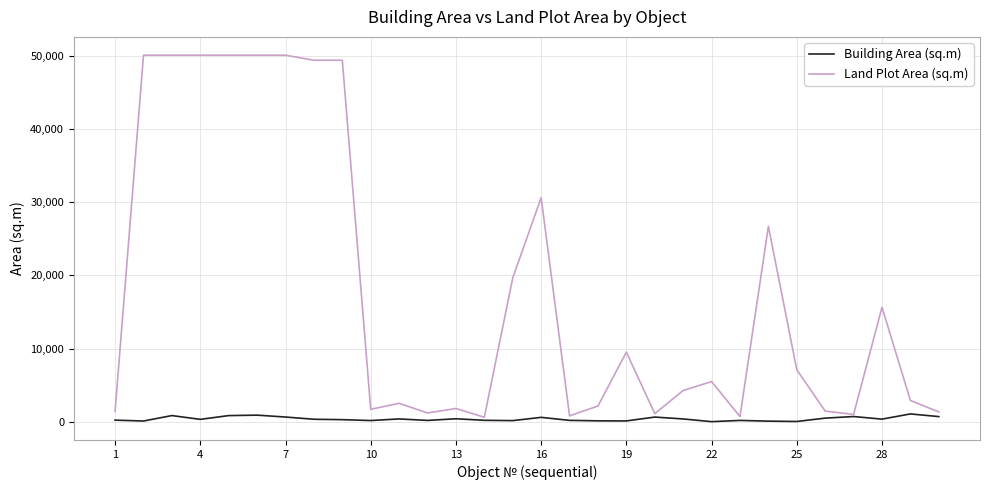

True or false: Building Area (sq.m) has more than 0 points higher than both neighbors.

True